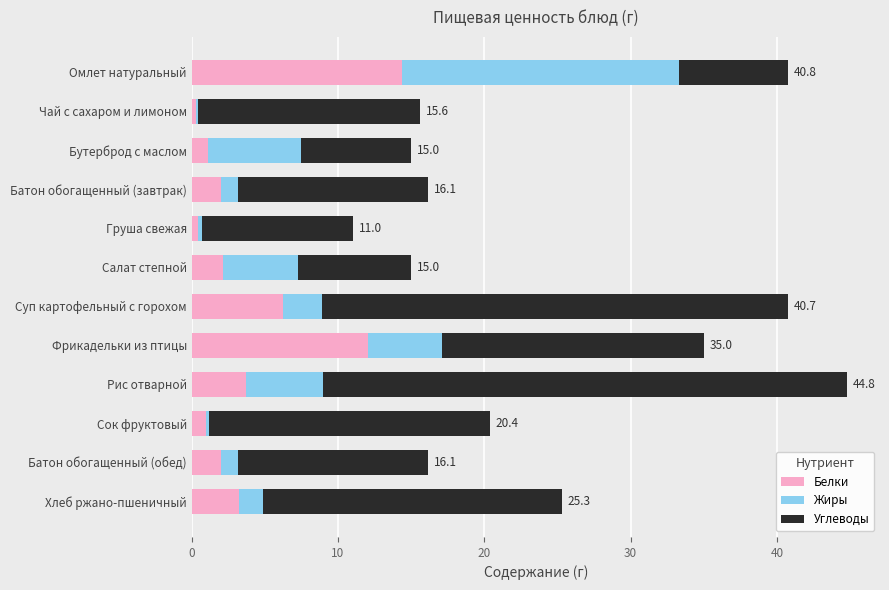

True or false: Белки has a value of 25.8 at Омлет натуральный.

False